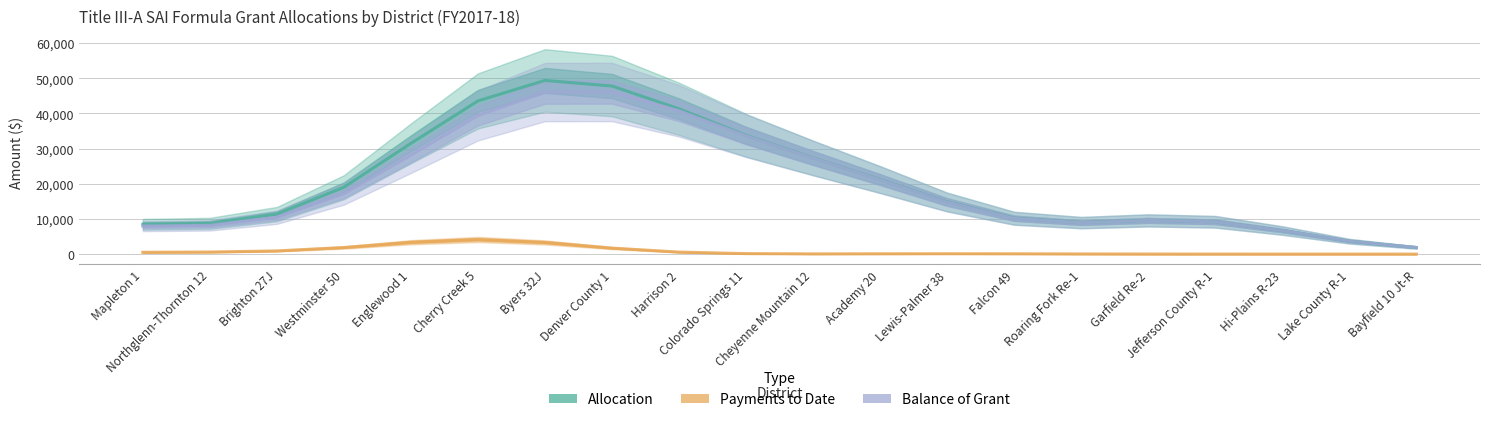

How many categories are shown in the chart?

20